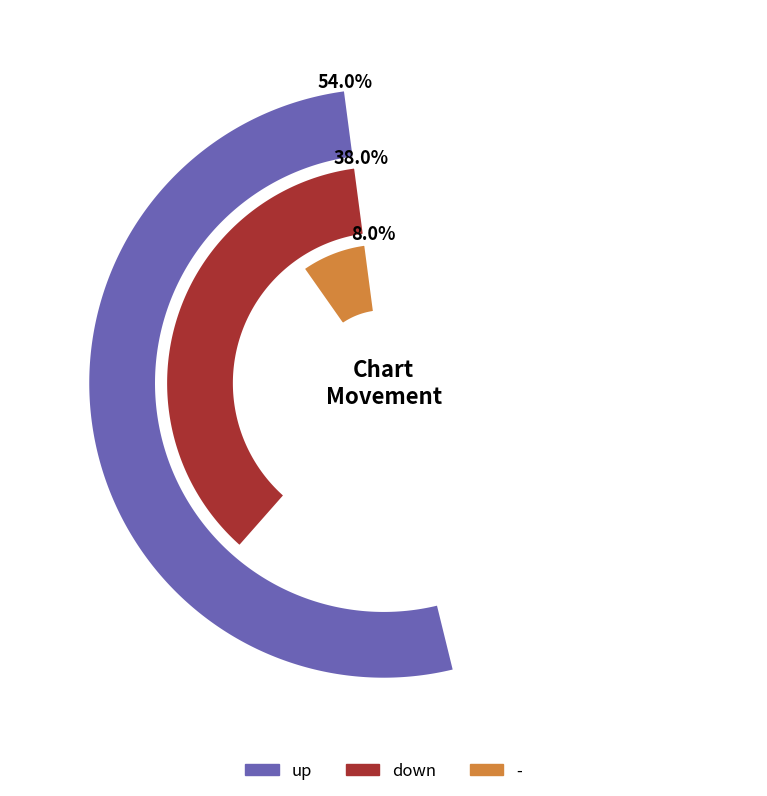

The up slice represents 54% of the pie. True or false?

True